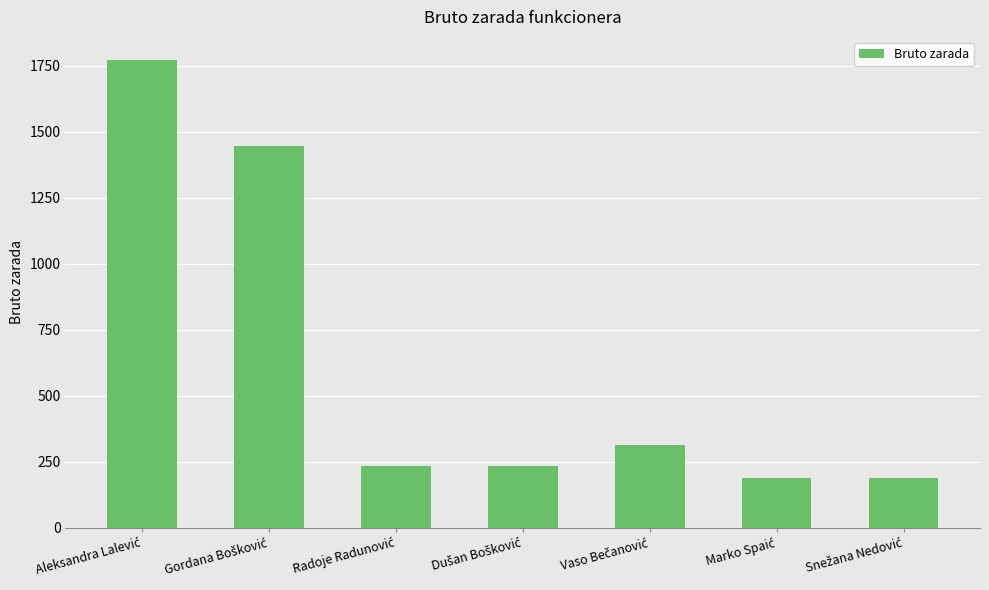

Reading right to left, what are all the values shown in this chart?

188.7	188.7	314.5	232.6	232.6	1444.6	1770.9